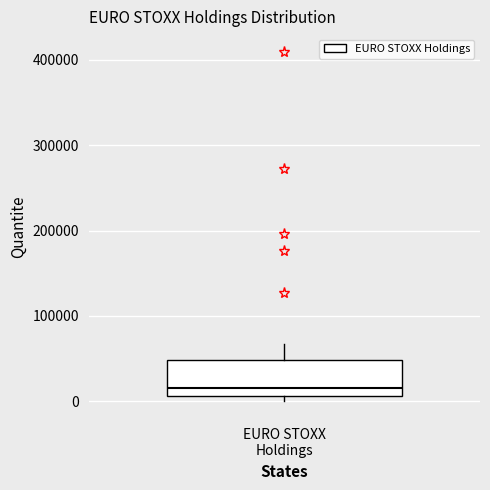

Read this box plot against the y-axis: the position of the median line, the range covered by the box, and the ends of both whiskers. The values are not printed on the chart, so give them approximately, as read against the axis.

median 20000, box 10000 to 50000, whiskers 0 to 70000